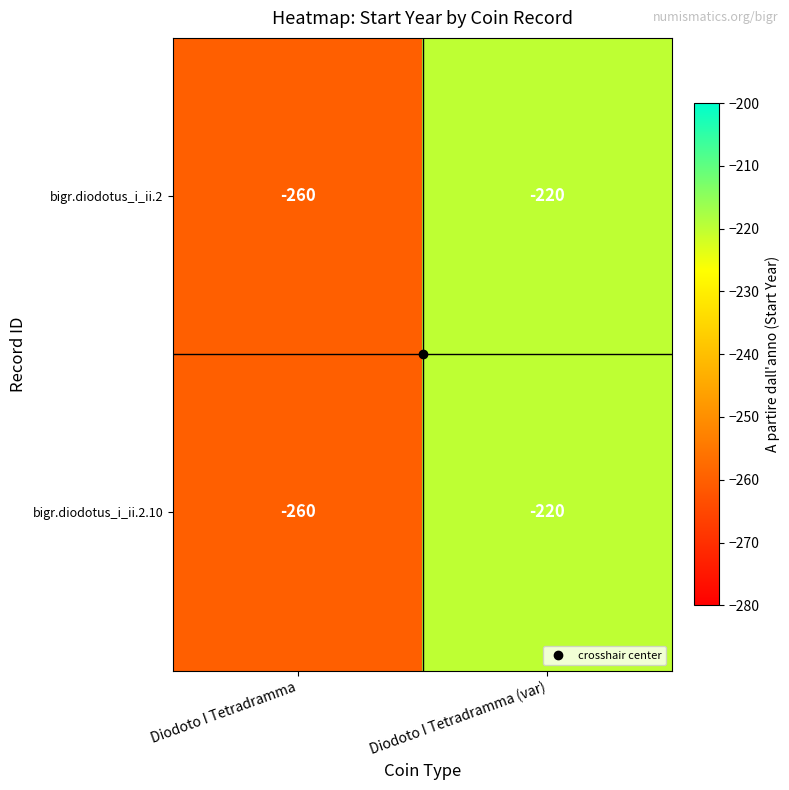

What is the difference between the maximum and minimum values in the bigr.diodotus_i_ii.2.10 series?

40